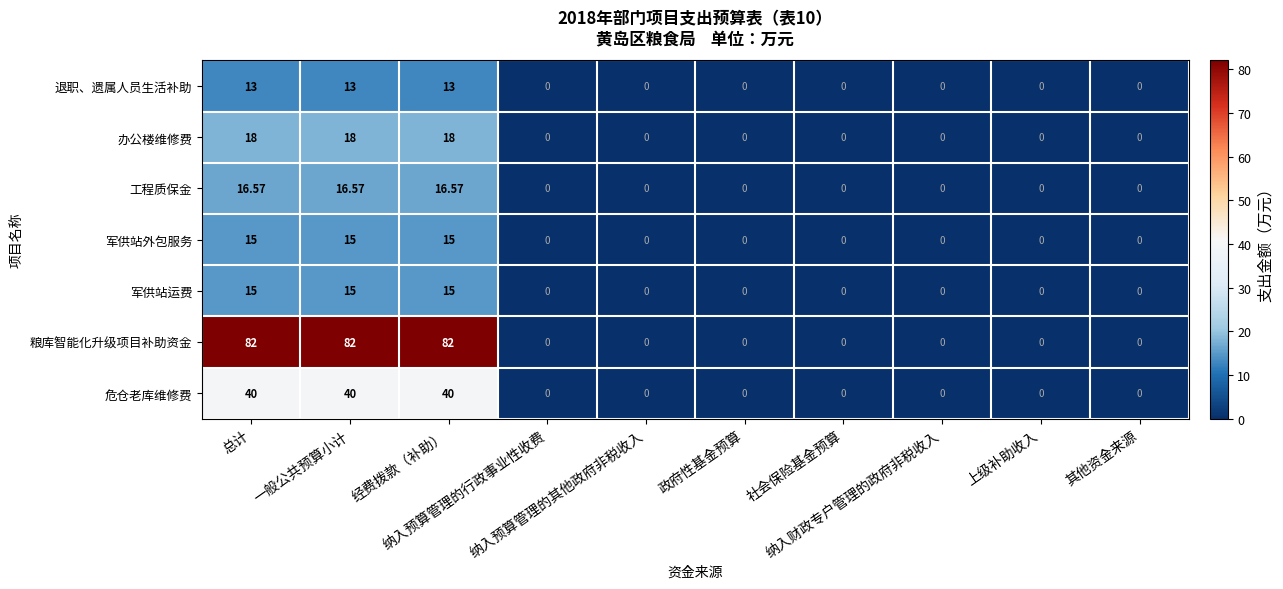

Which series has the largest total across all categories?

粮库智能化升级项目补助资金